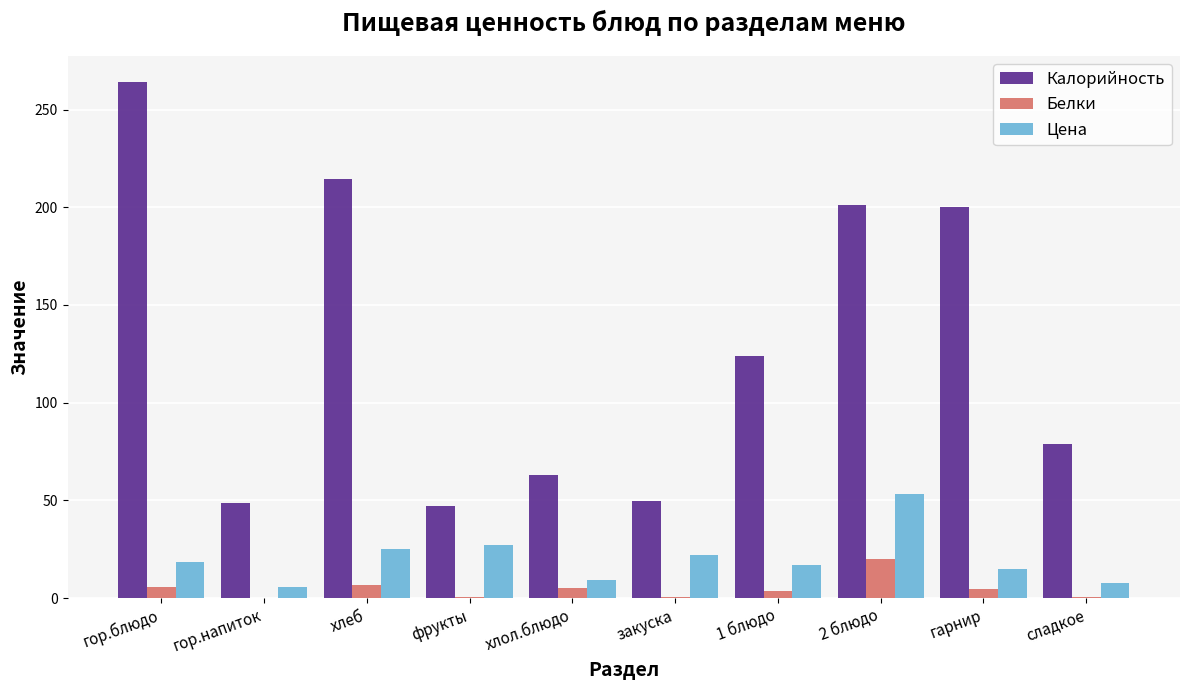

What is the spread (max minus min) of values at гор.блюдо?

258.4